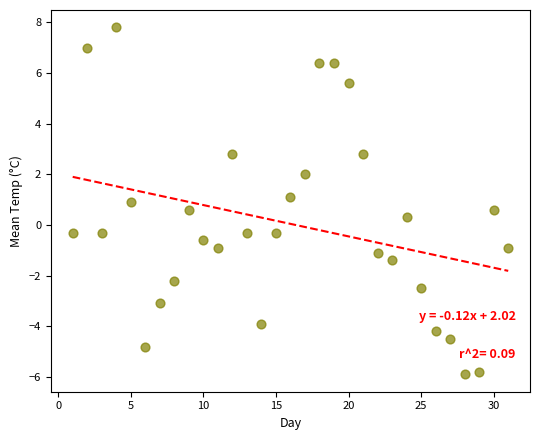

What is the range of X values (max minus min)?

30.0